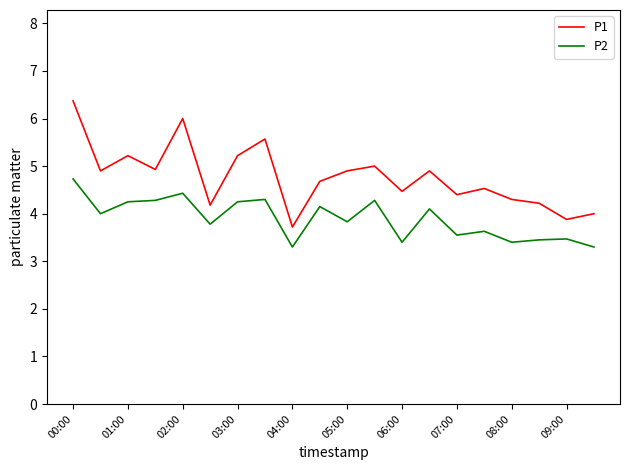

Which series has the widest spread of values?

P1